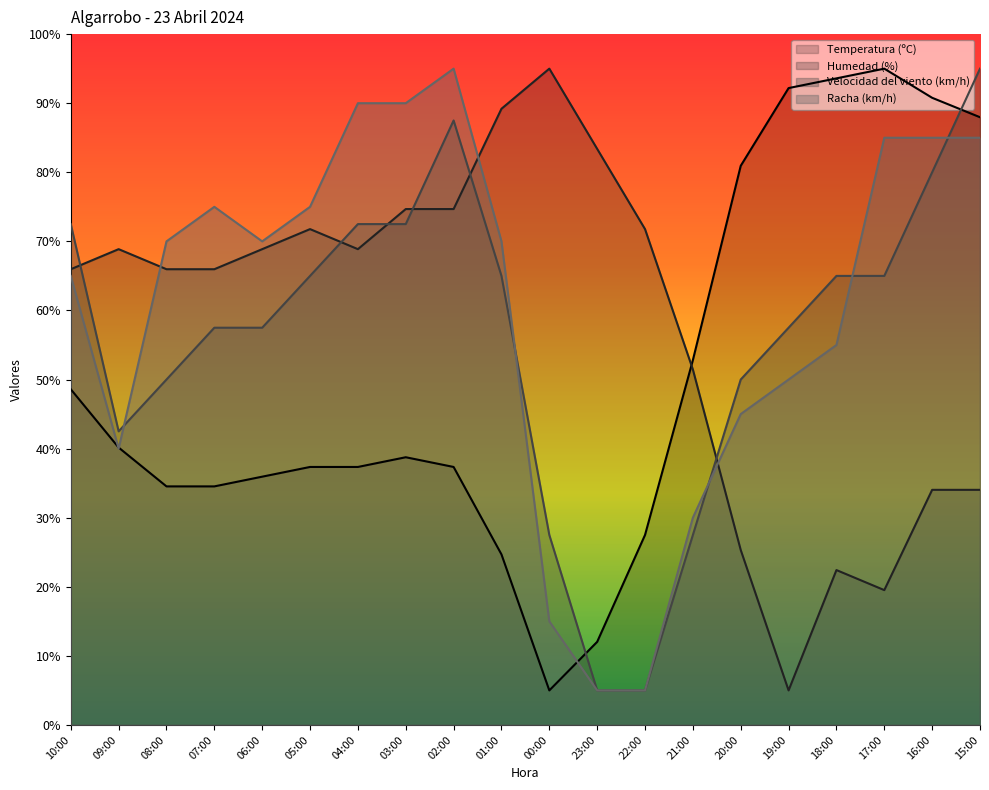

What value does the Racha (km/h) series have at 05:00?

75.0